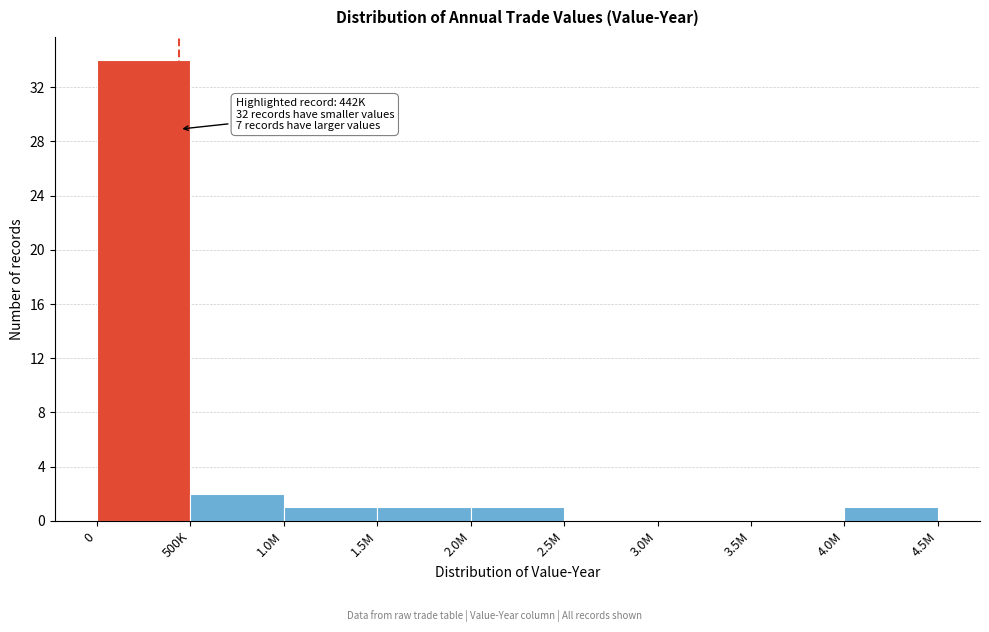

Reading right to left, transcribe all the data shown in this chart.

4.0M=1	3.5M=0	3.0M=0	2.5M=0	2.0M=1	1.5M=1	1.0M=1	500K=2	0=34